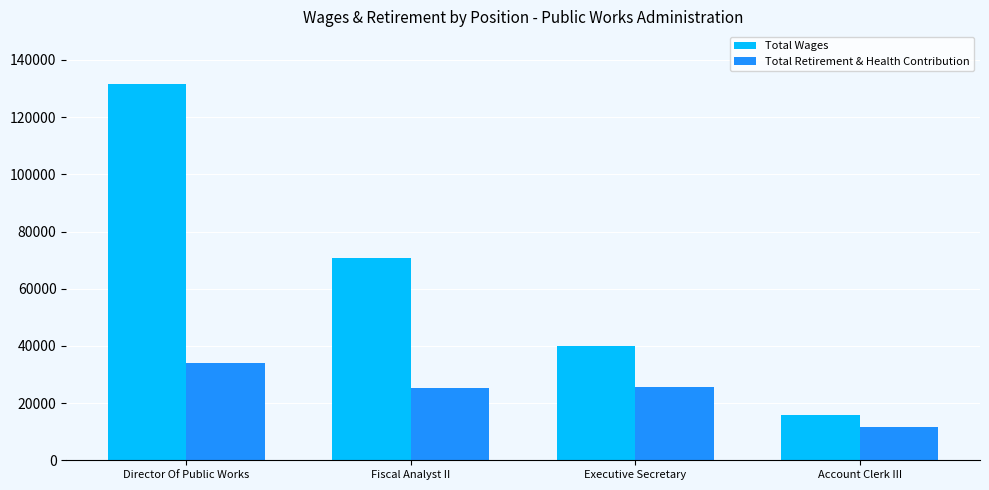

What is the approximate value of Total Retirement & Health Contribution at Account Clerk III?

11645